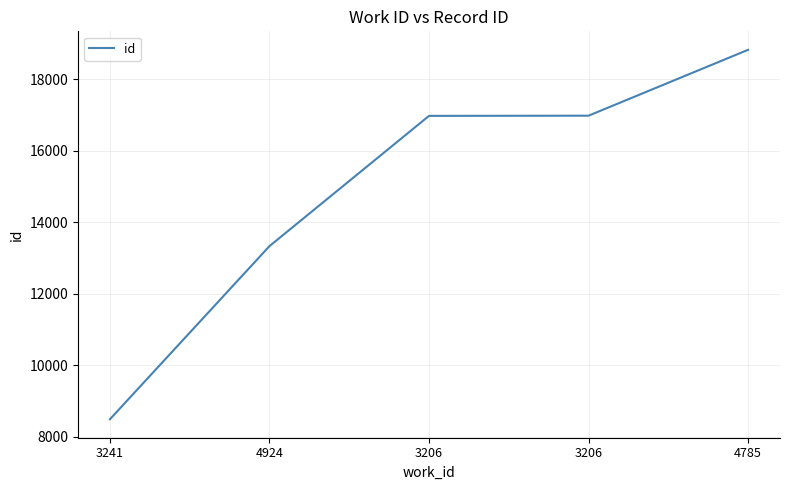

How many categories are shown in the chart?

5